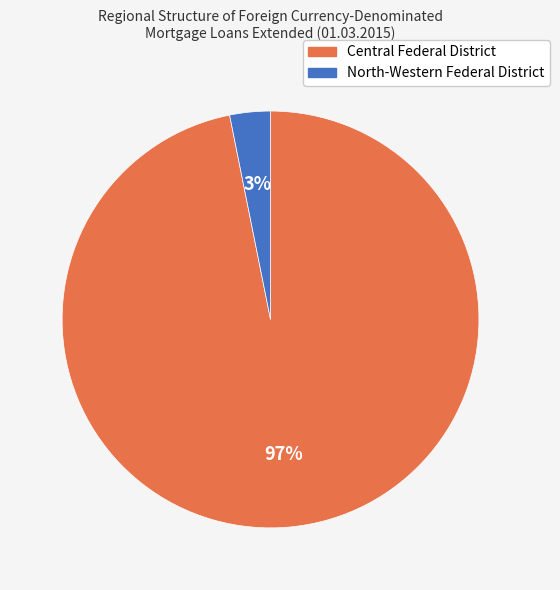

True or false: Central Federal District accounts for 85% of the total.

False